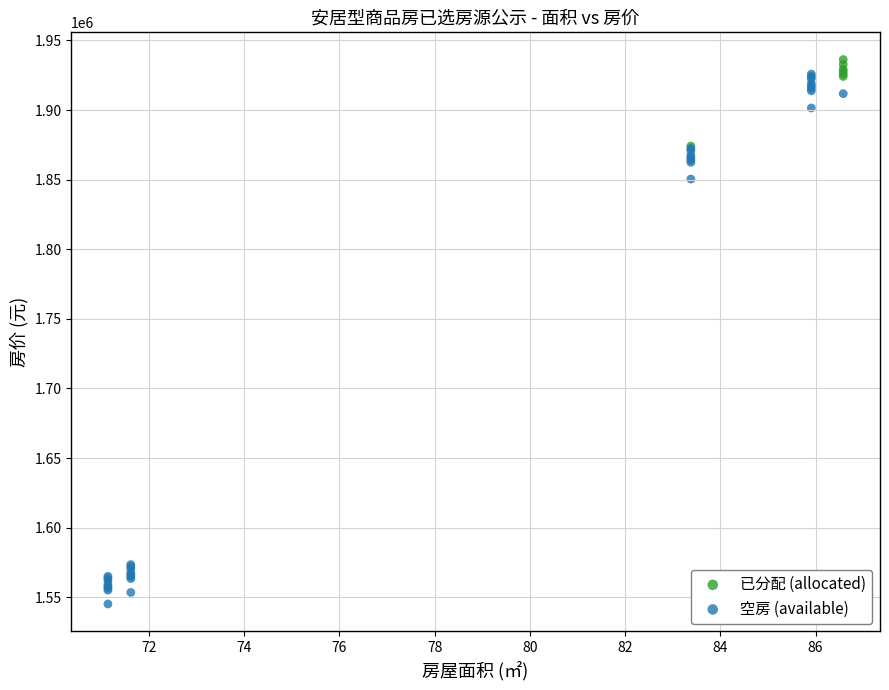

What are all the series names shown in the legend?

已分配 (allocated), 空房 (available)